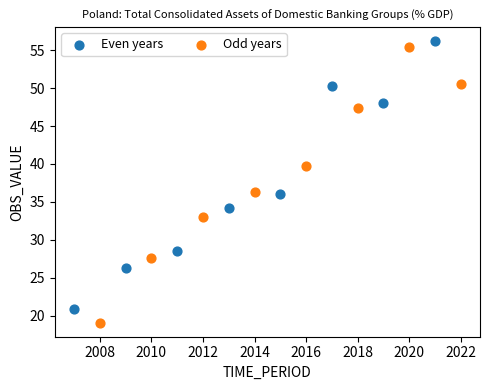

Which series reaches the minimum Y coordinate?

Odd years